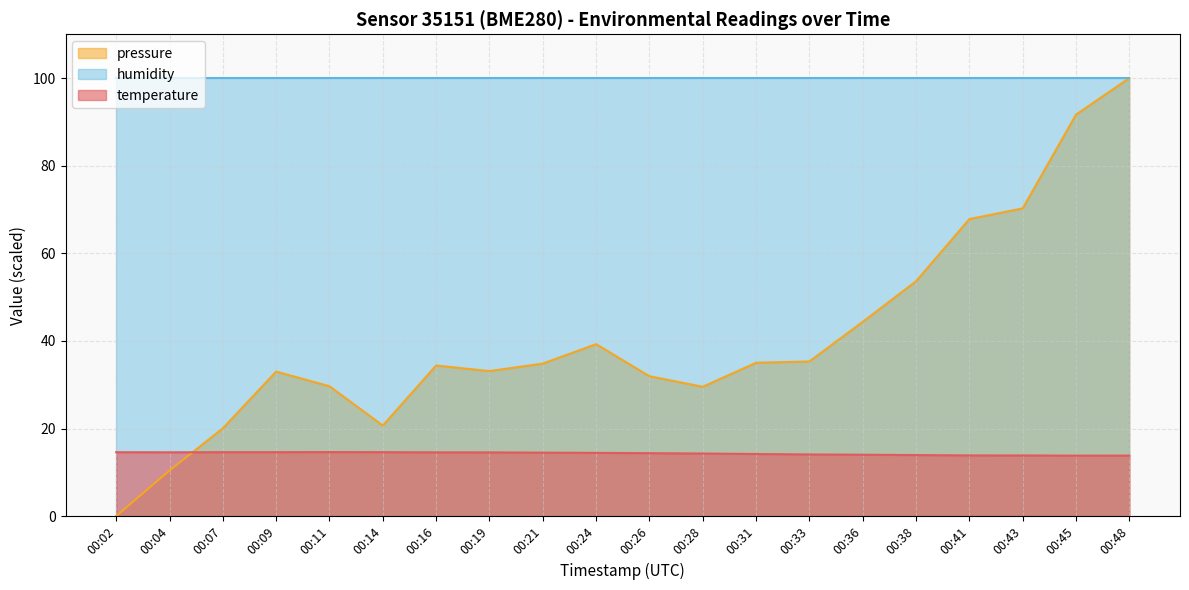

At which category does temperature reach its first local valley?

00:04